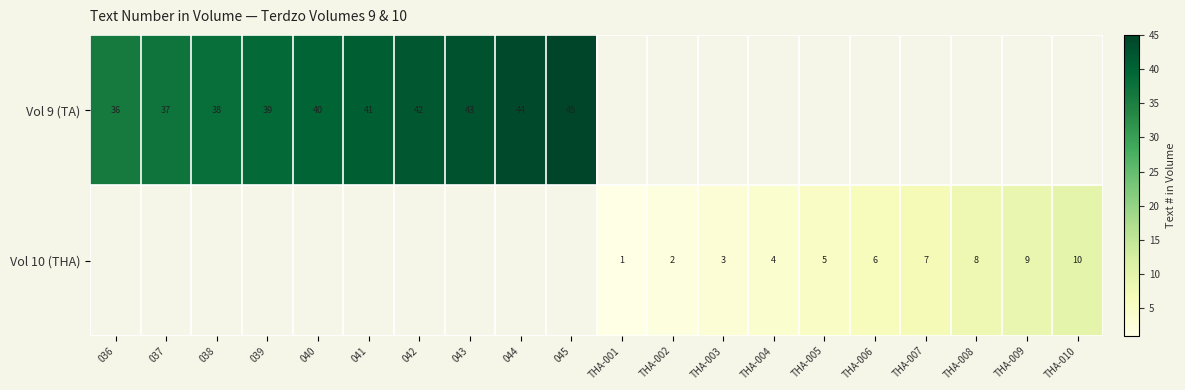

The Vol 10 (THA) series shows 7 at THA-007. True or false?

True